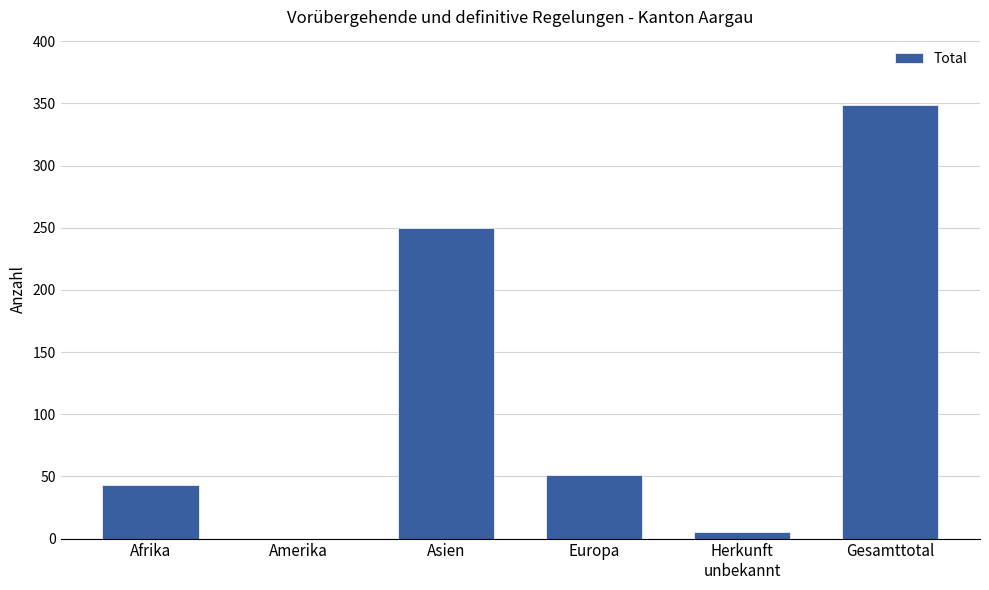

Does the chart contain stacked bars?

No